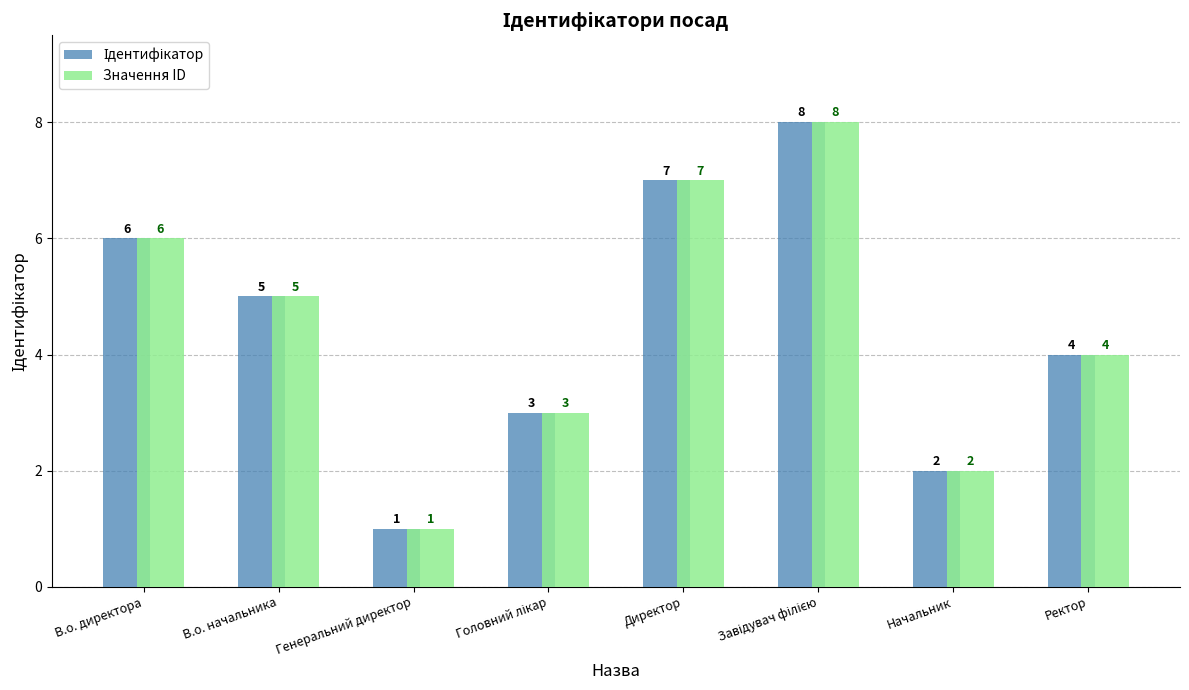

How many Значення ID values are between 3 and 7?

5